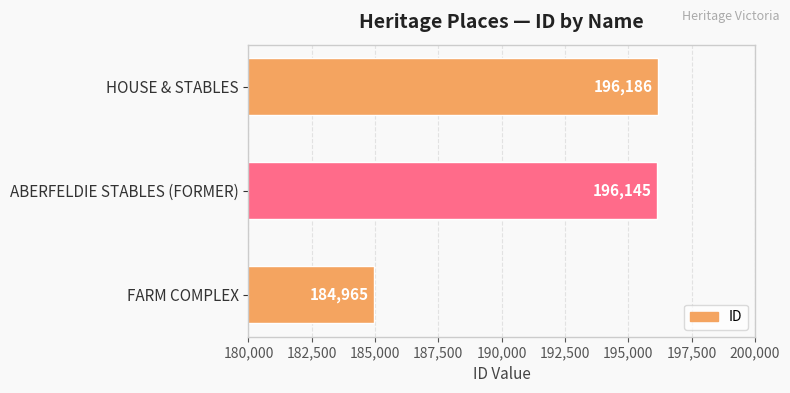

At which category does the chart reach its peak across all series?

HOUSE & STABLES